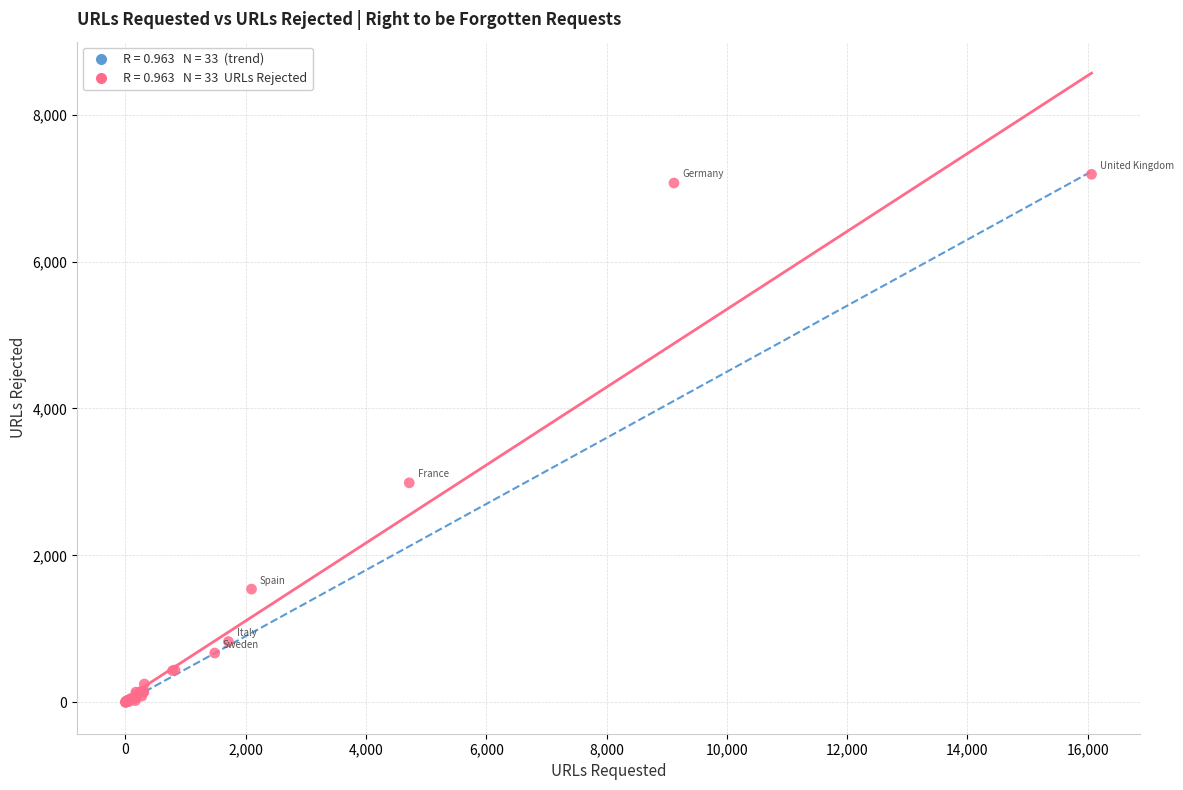

What Y value in the scatter plot is closest to 3594?

2988